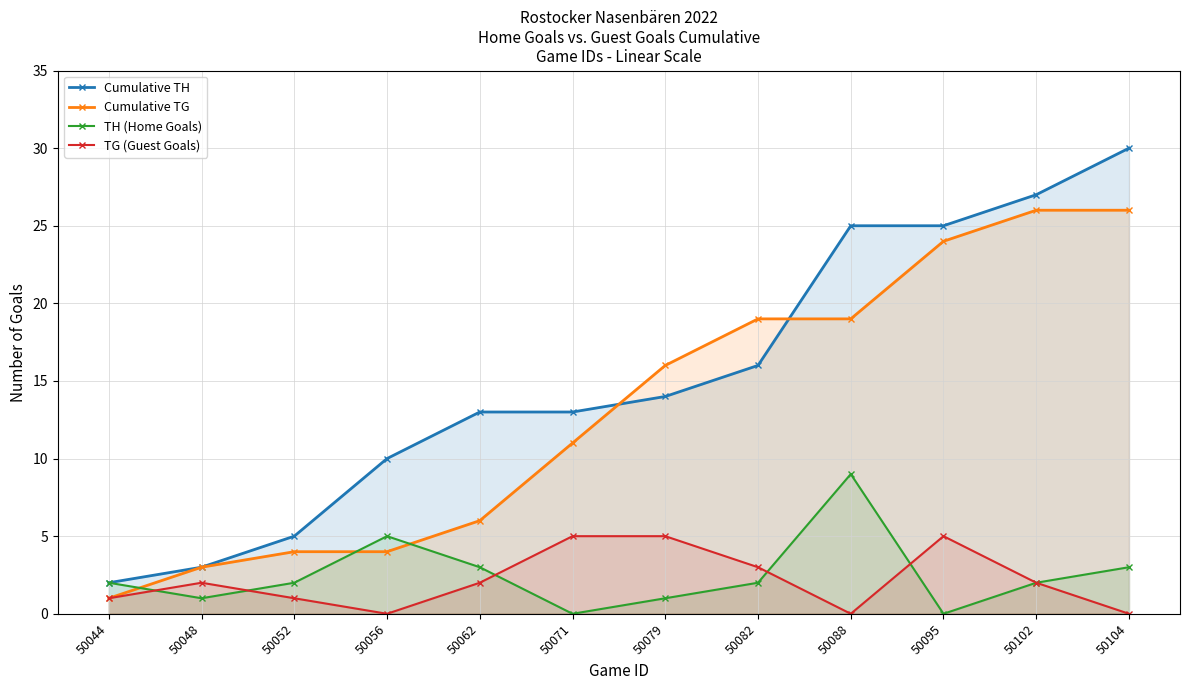

At which category does TG (Guest Goals) reach its first local valley?

50056